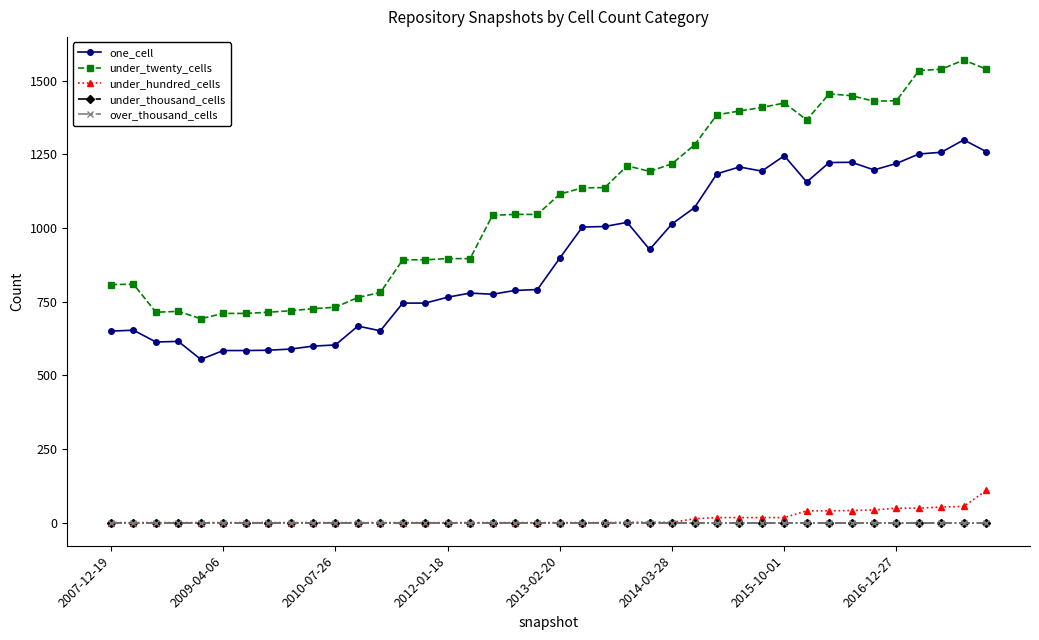

Does the chart have visible grid lines?

No